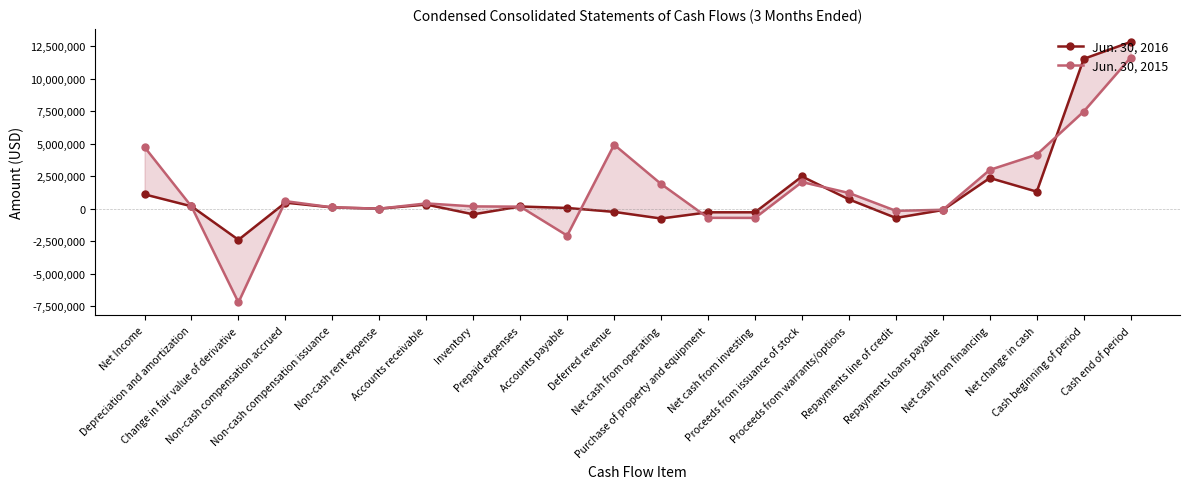

Reading left to right, transcribe all the data shown in this chart.

Jun. 30, 2016: 1094024	176060	-2399921	457450	89384	-6087	310051	-441565	161345	48417	-253330	-764172	-284323	-284498	2470338	708431	-718309	-109018	2351442	1302772	11512179	12814951
Jun. 30, 2015: 4732320	161460	-7214261	573667	90479	-5099	397822	168789	148953	-2076625	4913333	1890838	-709706	-716343	2040591	1199671	-171362	-90938	2977962	4152457	7464180	11616637